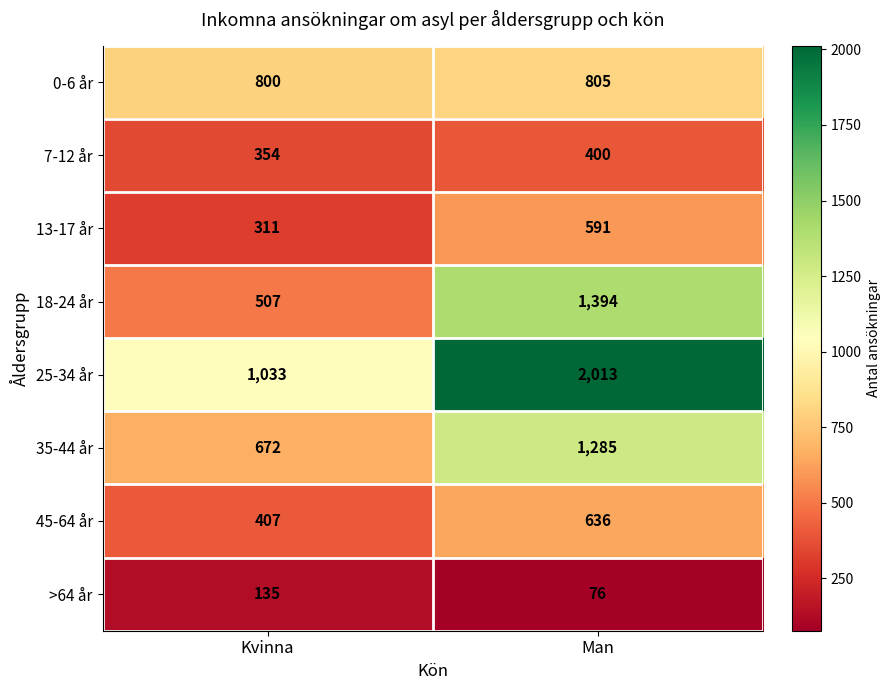

At which label is 18-24 år closest to 950?

Kvinna